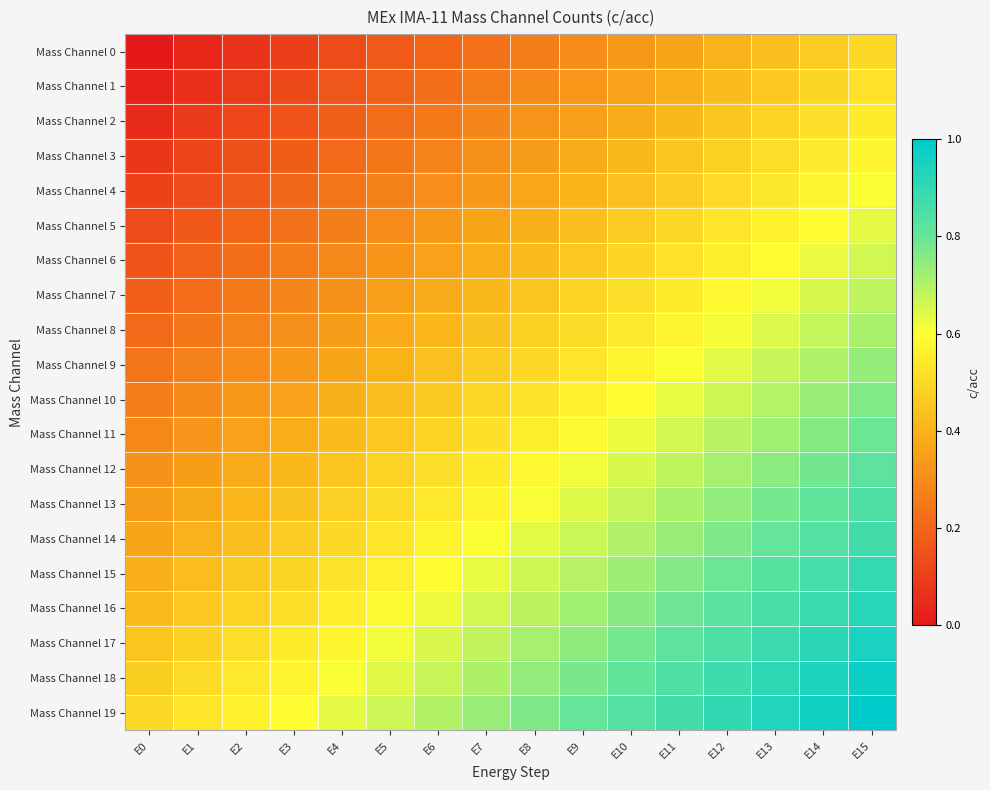

At which category does the chart reach its minimum across all series?

E0